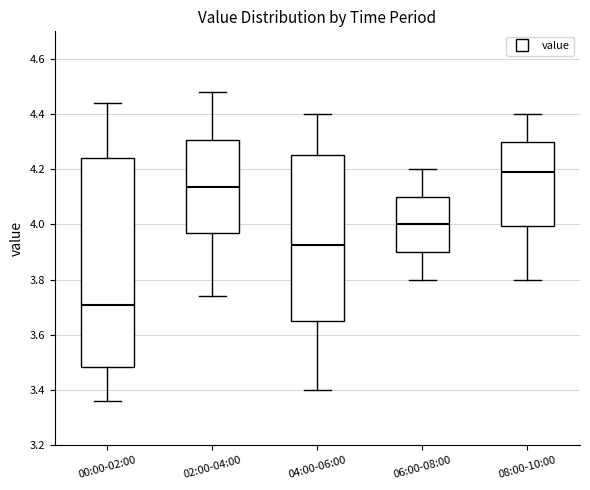

Reading left to right, transcribe this box plot: for each box, give where its median line is, the range the box spans, and where its two whiskers end, as read against the y-axis. The values are not printed on the chart, so give them approximately, as read against the axis.

00:00-02:00: median 3.72, box 3.48 to 4.24, whiskers 3.36 to 4.44
02:00-04:00: median 4.14, box 3.96 to 4.30, whiskers 3.74 to 4.48
04:00-06:00: median 3.92, box 3.66 to 4.26, whiskers 3.40 to 4.40
06:00-08:00: median 4.00, box 3.90 to 4.10, whiskers 3.80 to 4.20
08:00-10:00: median 4.20, box 4.00 to 4.30, whiskers 3.80 to 4.40